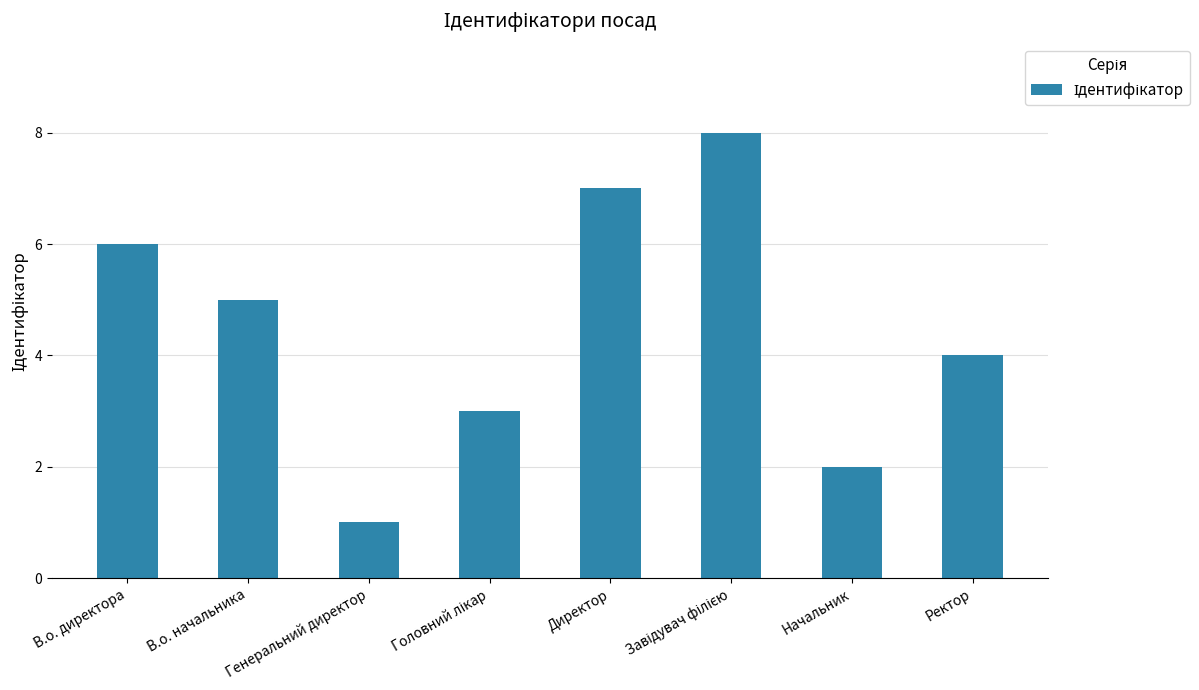

Approximately how many times larger is the value at Начальник compared to Ректор?

0.5